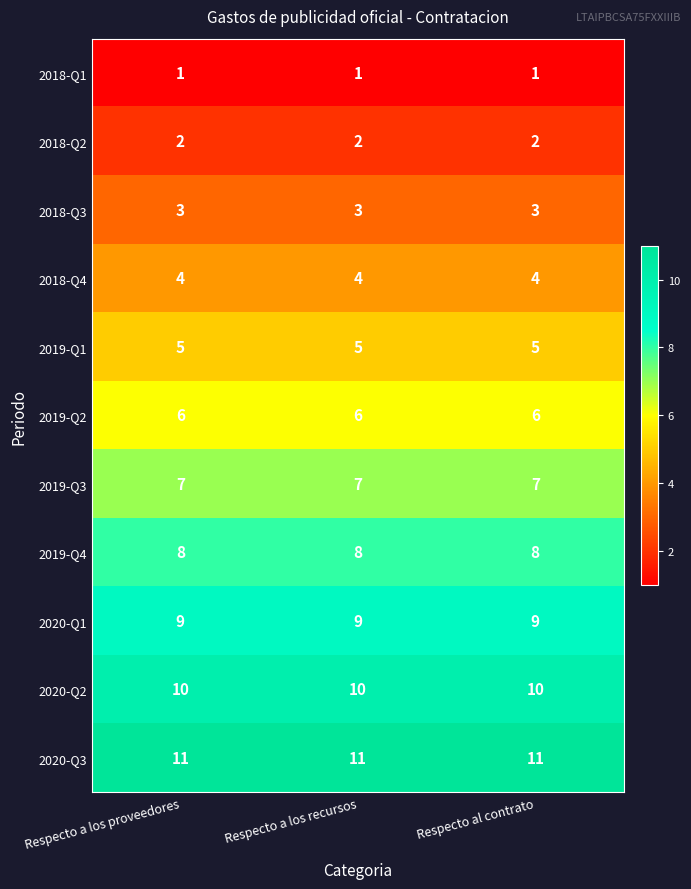

At how many categories does at least one series exceed 5?

3